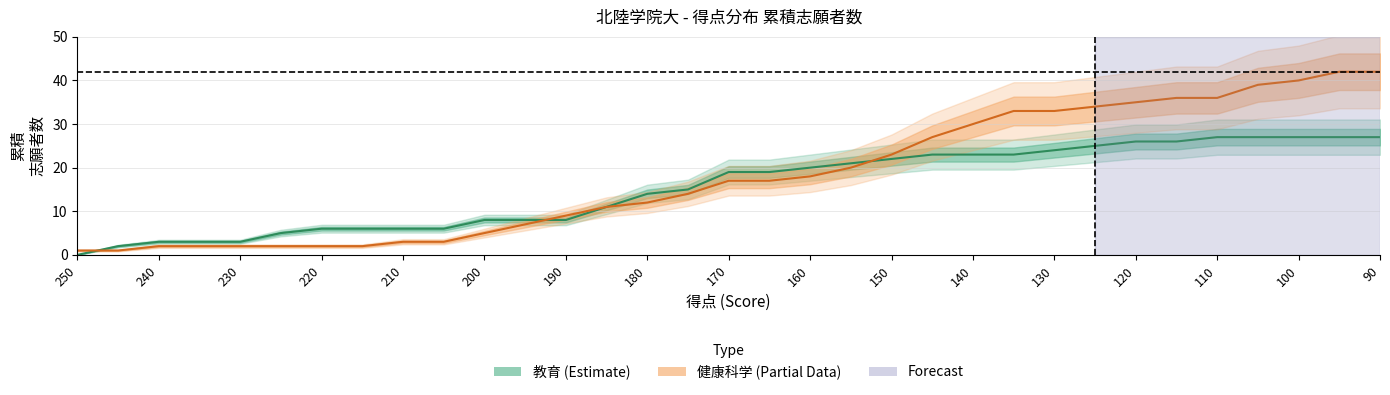

True or false: 教育 (Estimate) has a value of 27 at 110.

True